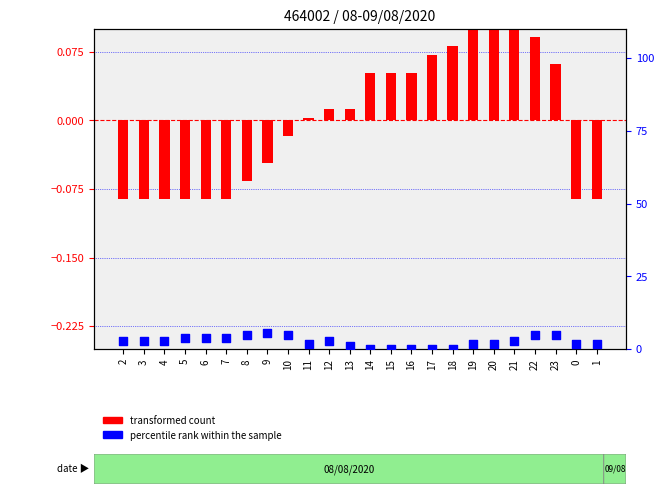

Which series has the largest total across all categories?

percentile rank within the sample